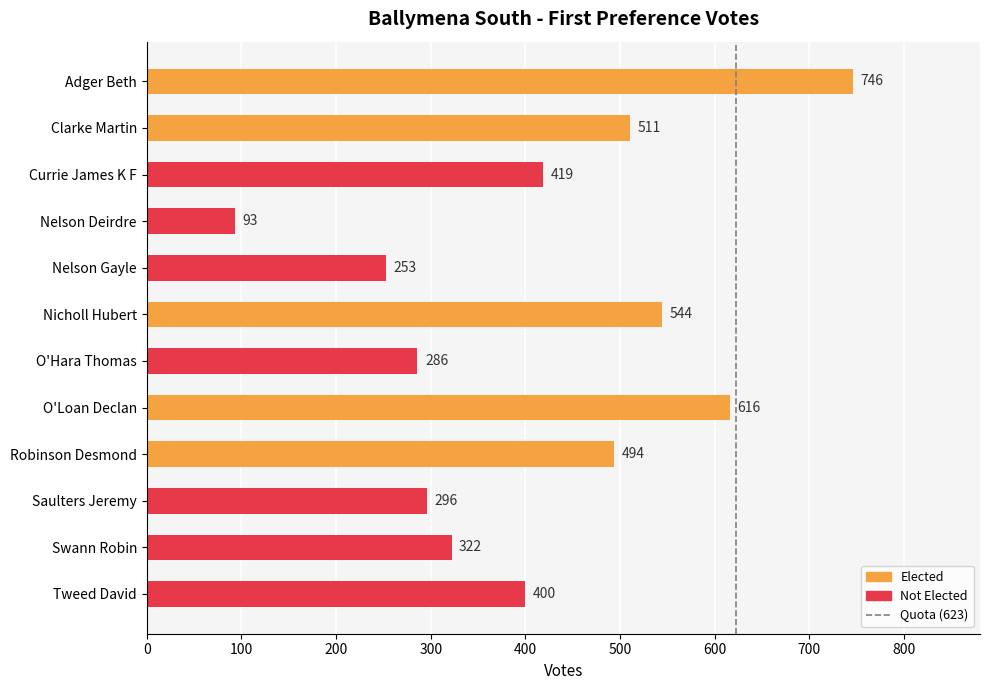

What is the average value?

415